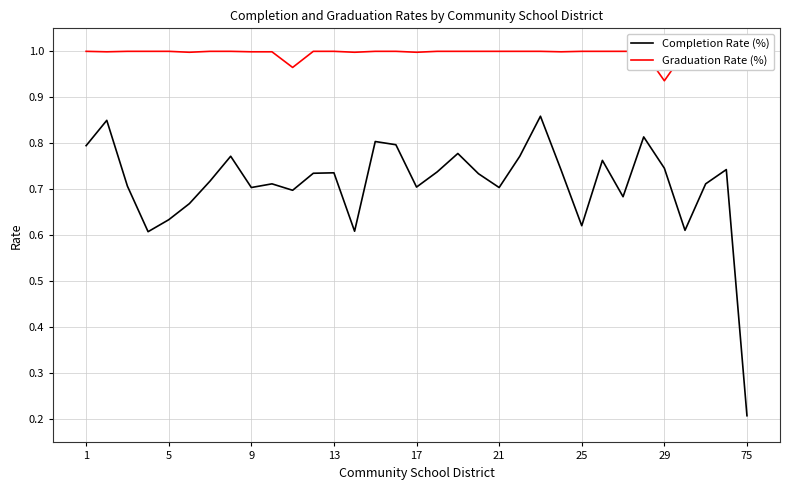

The value of Completion Rate (%) at 21 is 0.7. True or false?

True